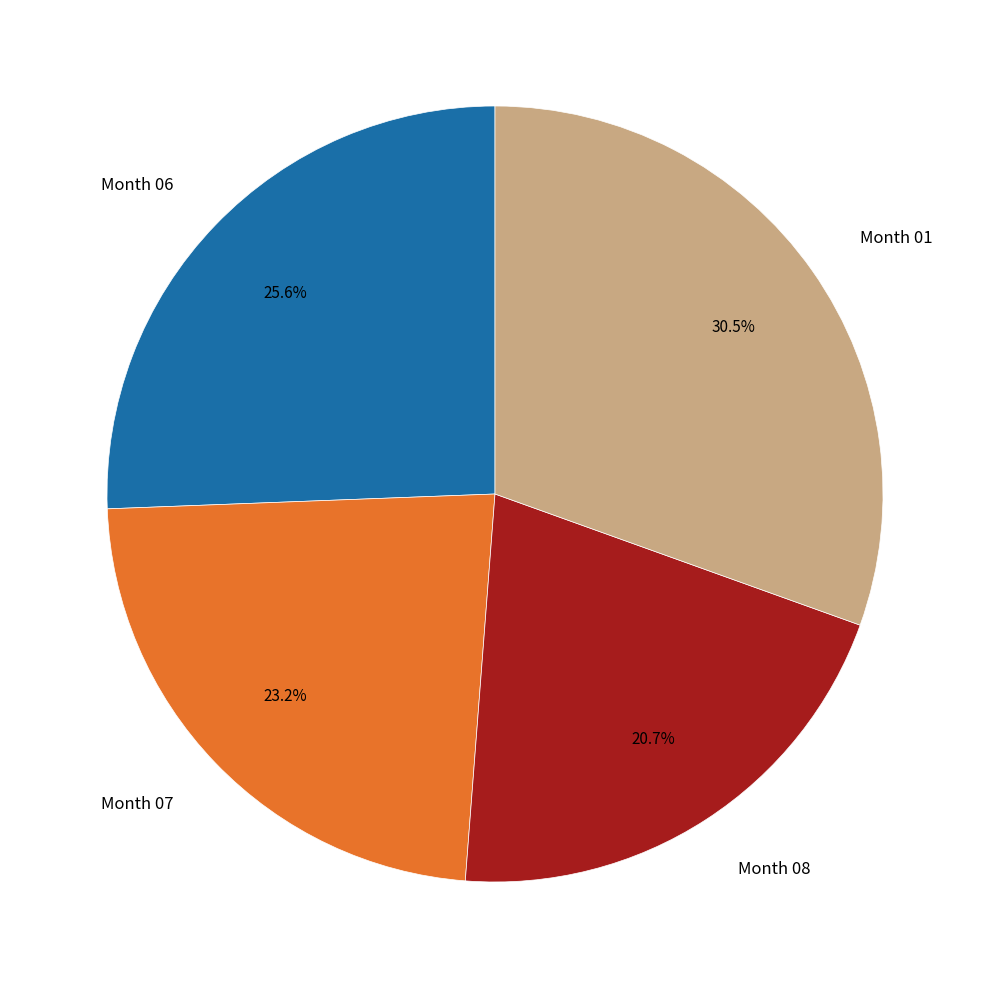

Rank the categories by value from lowest to highest.

Month 08, Month 07, Month 06, Month 01